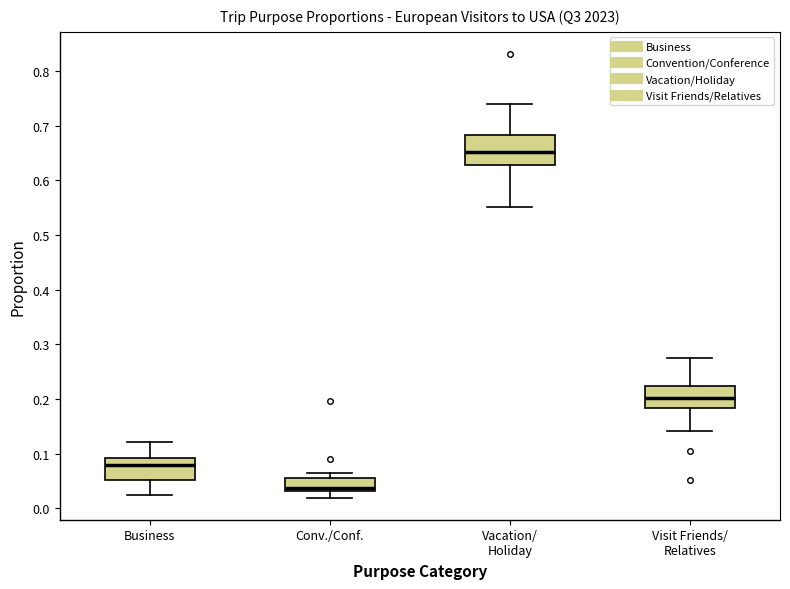

Reading left to right, read every box against the y-axis: the position of its median line, the range the box covers, and the ends of its whiskers. The values are not printed on the chart, so give them approximately, as read against the axis.

Business: median 0.08, box 0.05 to 0.09, whiskers 0.02 to 0.12
Conv./Conf.: median 0.04, box 0.03 to 0.06, whiskers 0.02 to 0.06 (just above the box's upper edge)
Vacation/ Holiday: median 0.65, box 0.63 to 0.68, whiskers 0.55 to 0.74
Visit Friends/ Relatives: median 0.20, box 0.18 to 0.22, whiskers 0.14 to 0.28